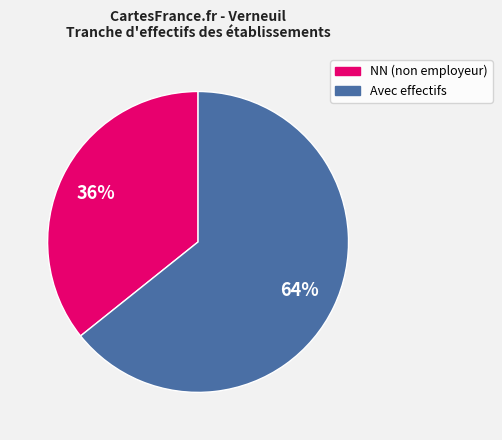

Is there a majority slice in this chart?

Yes